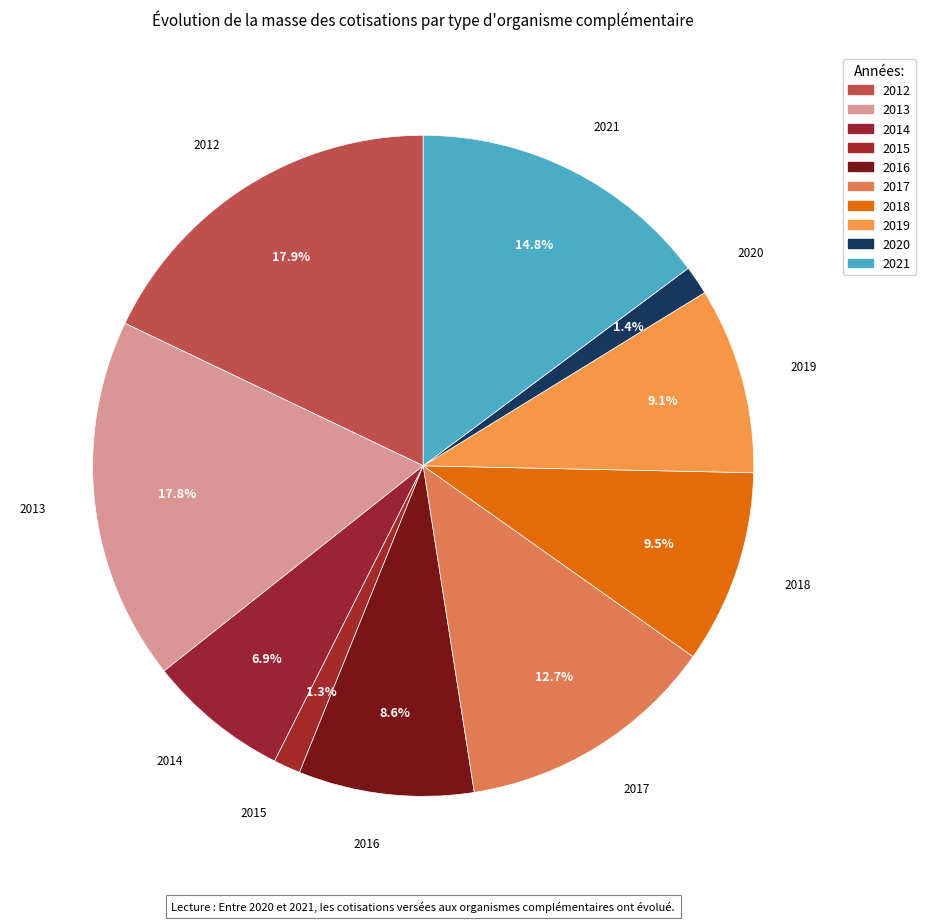

Count the number of slices in the pie.

10